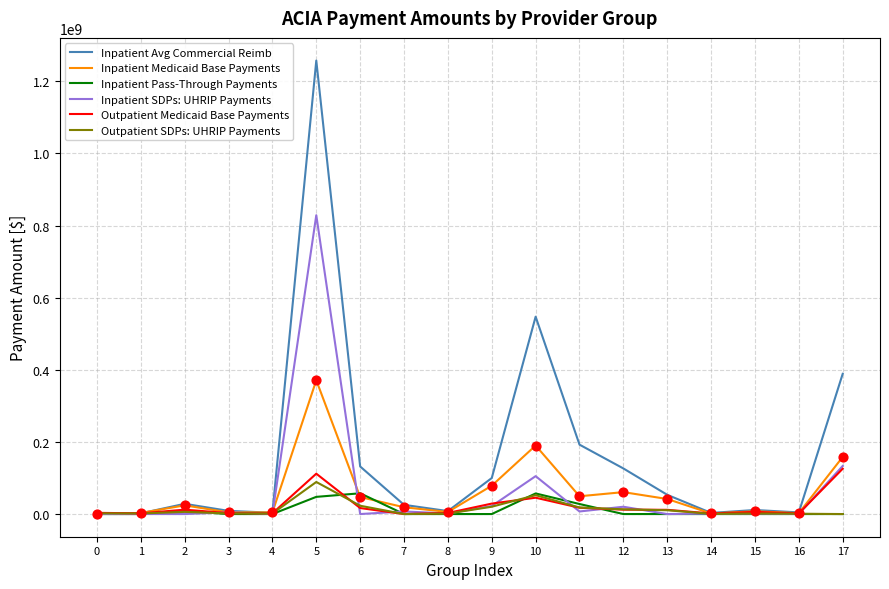

Which series has the largest range (max minus min)?

Inpatient Avg Commercial Reimb